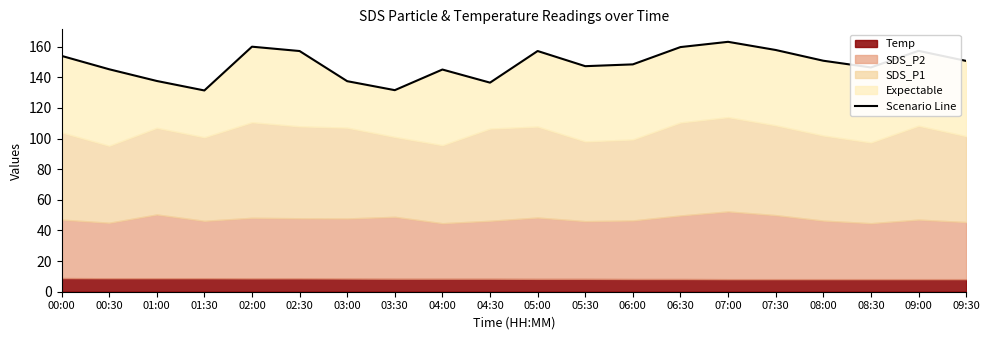

Approximately how many times larger is the value at 06:30 compared to 05:00?

1.0